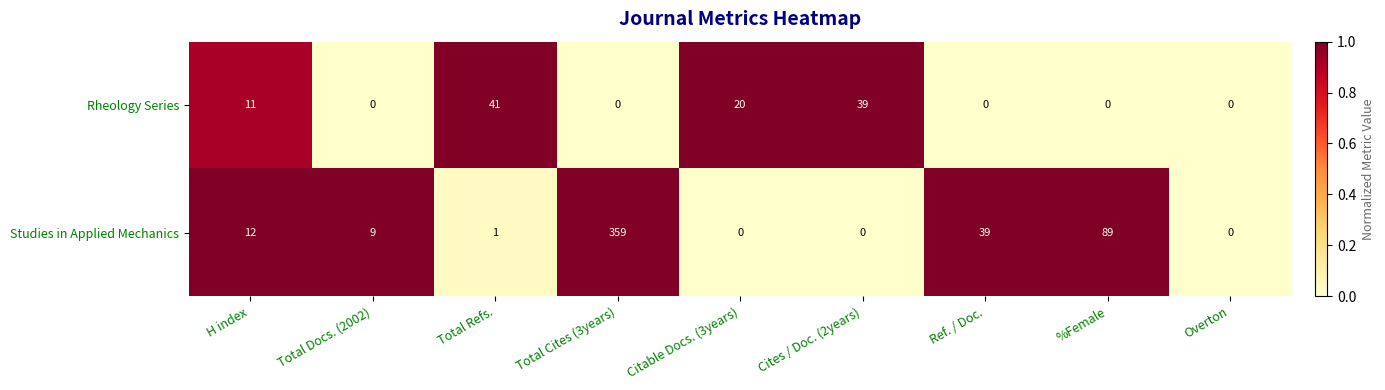

List the series in order of their peak value, highest first.

Studies in Applied Mechanics, Rheology Series